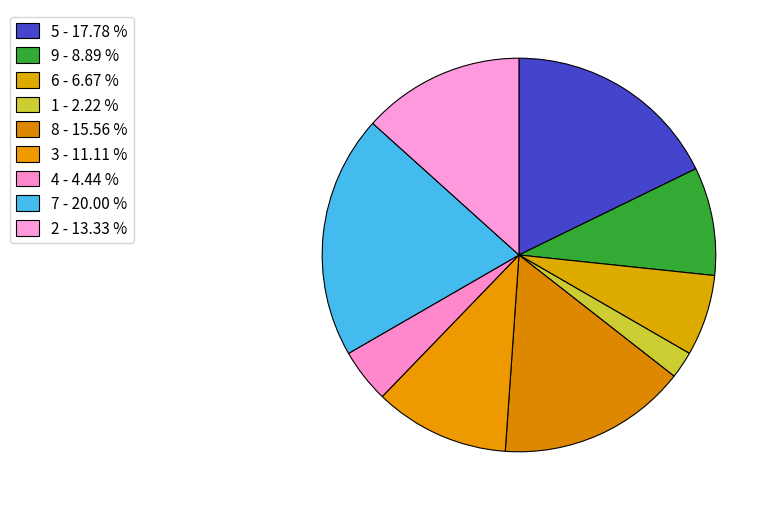

Rank the categories by value from lowest to highest.

1, 4, 6, 9, 3, 2, 8, 5, 7